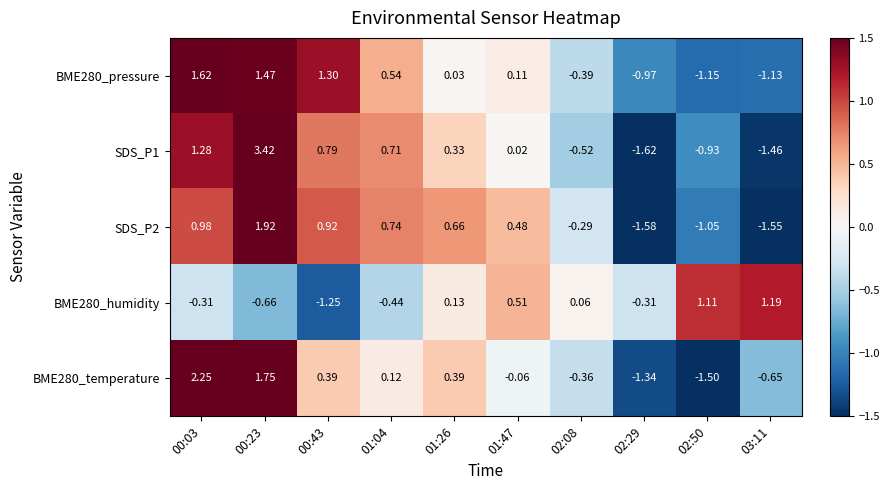

How many categories are shown in the chart?

10